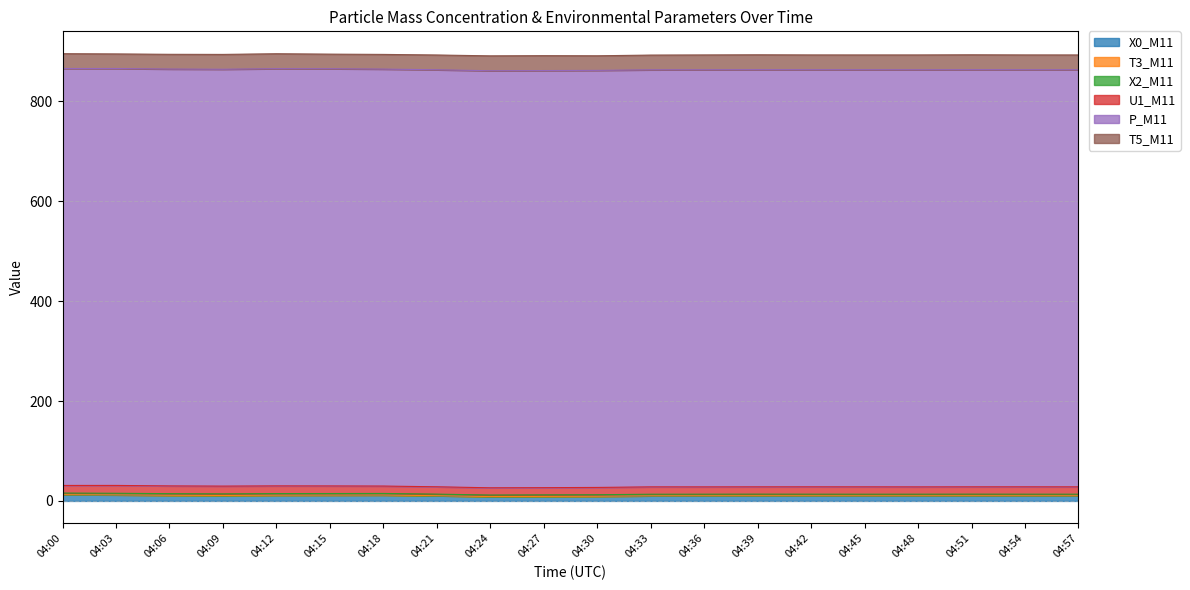

Is it true that X2_M11 equals 1.8 at 04:15?

False